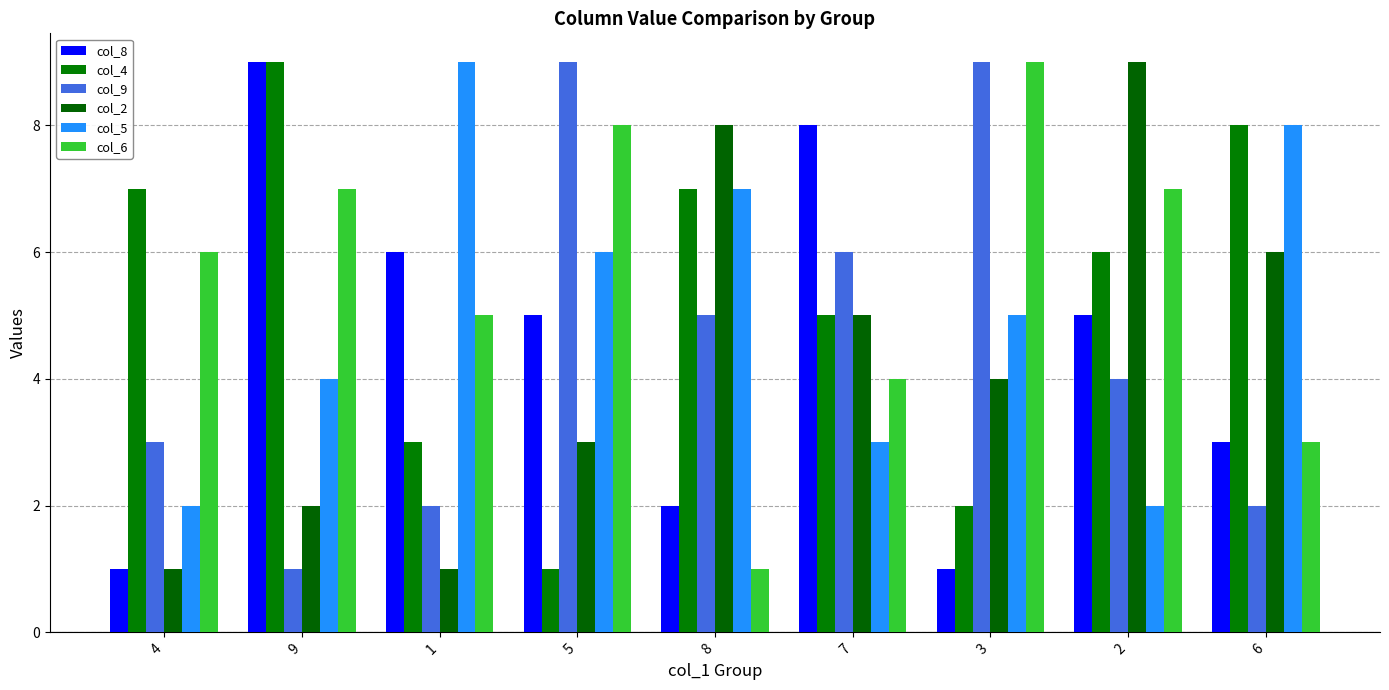

What is the sum of the col_2 values at 6 and 5?

9